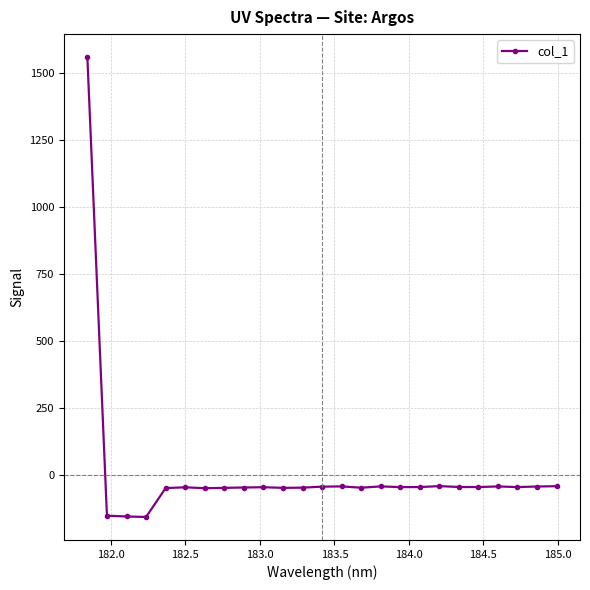

What is the sum of all values?

152.5